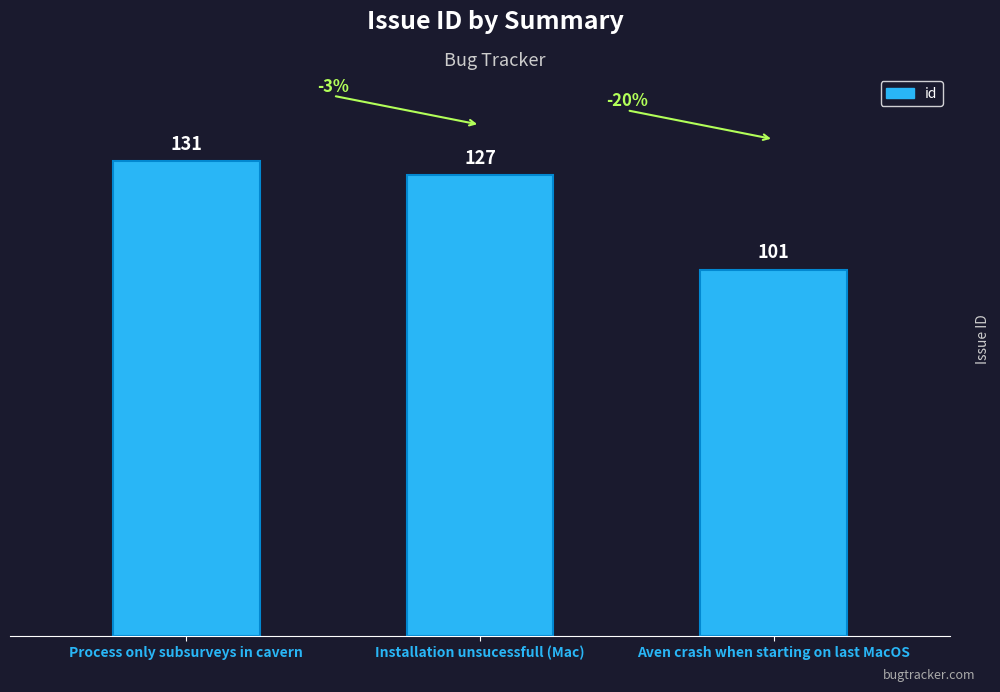

What is the sum of all values?

359